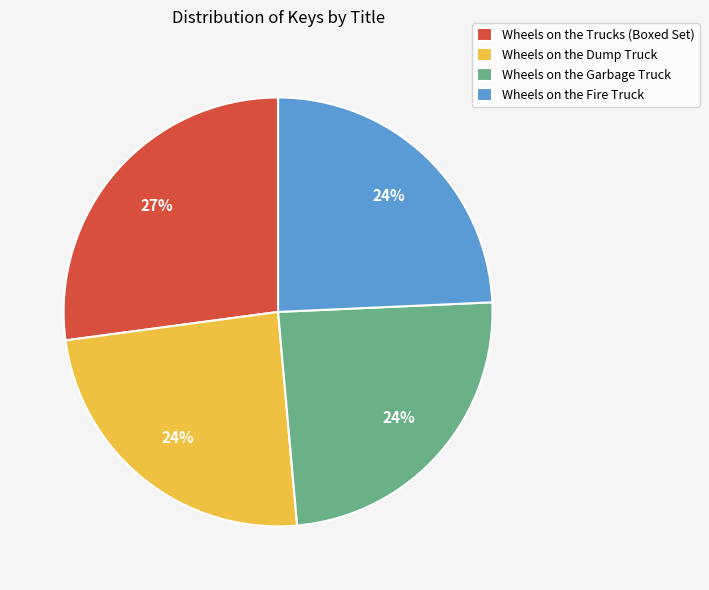

To the nearest percent, what portion does Wheels on the Trucks (Boxed Set) represent?

27%